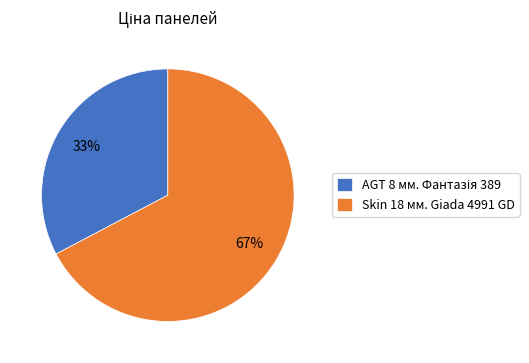

To the nearest percent, what is the average slice percentage?

50%